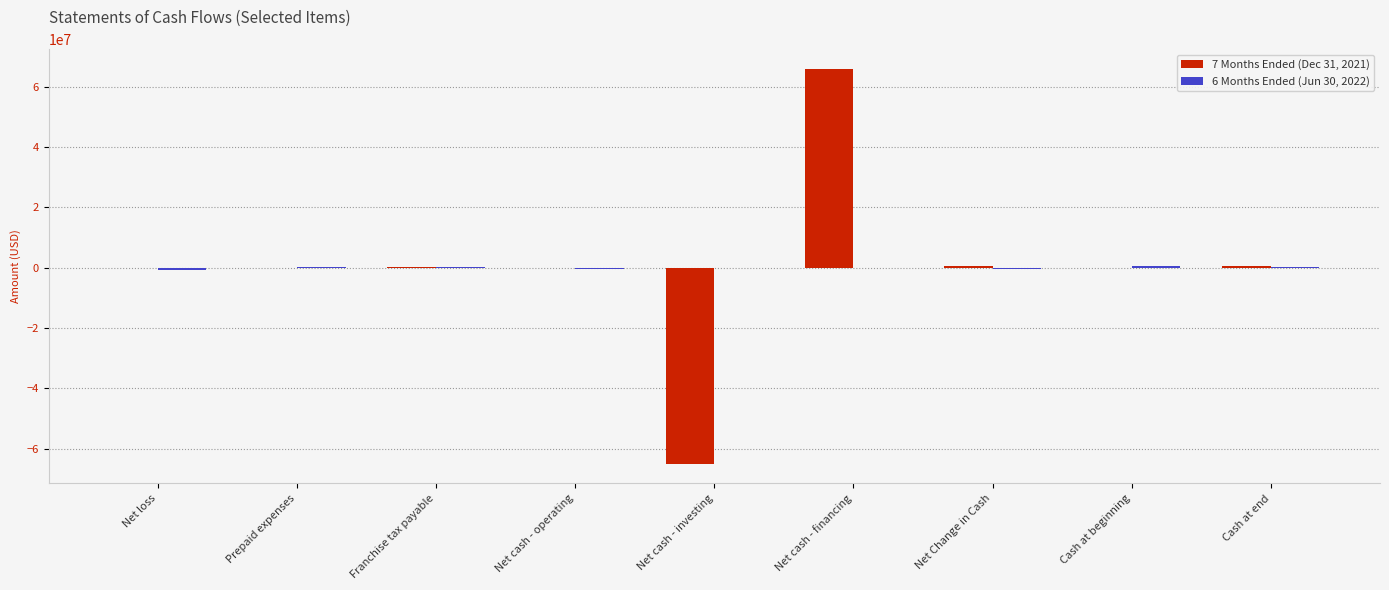

At which category is the sum across all series the highest?

Net cash - financing